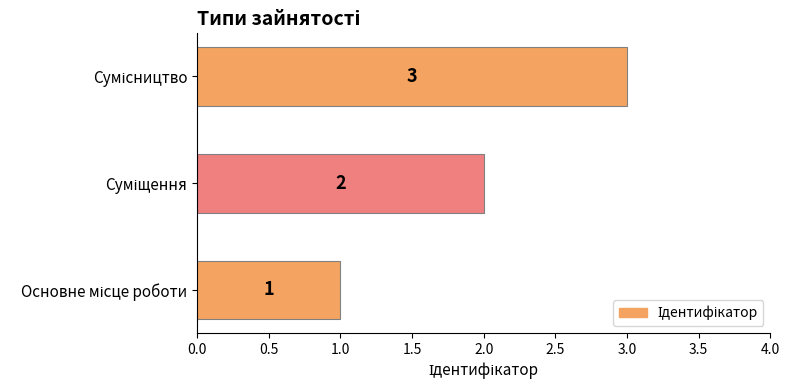

How many values are between 1 and 3?

3